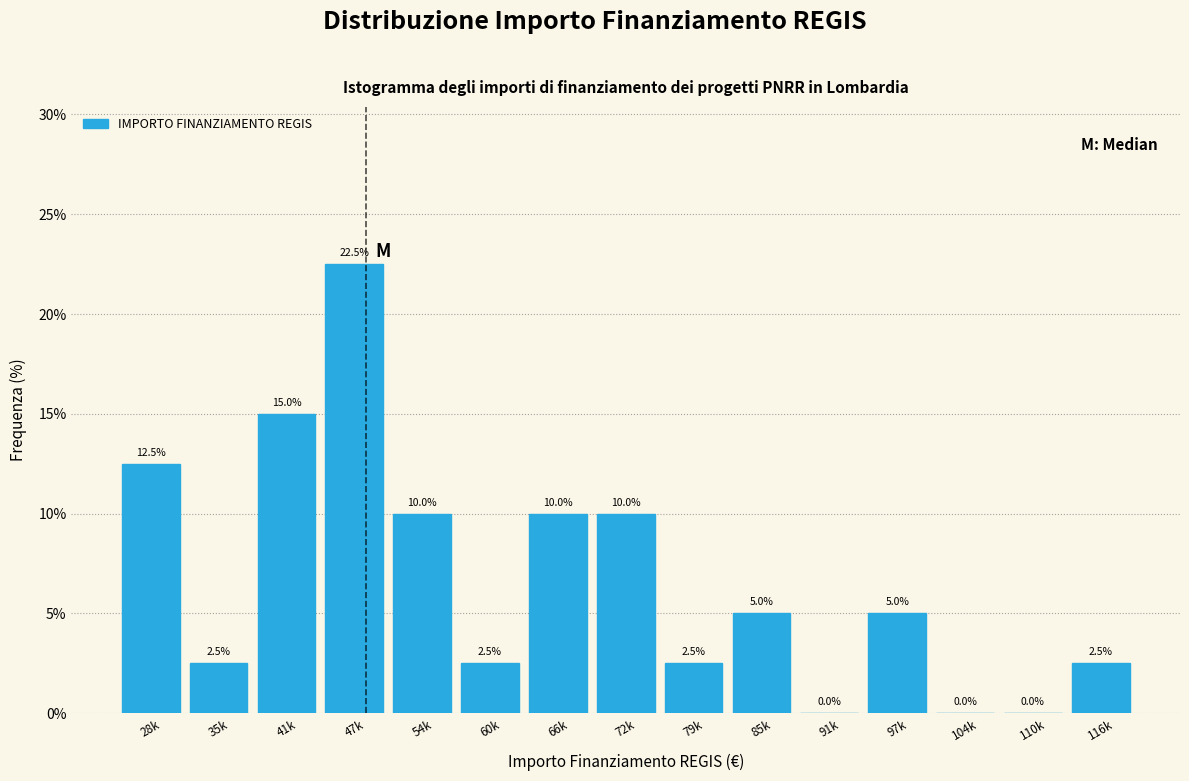

Reading left to right, list all the values displayed in this chart.

28k=12.5	35k=2.5	41k=15.0	47k=22.5	54k=10.0	60k=2.5	66k=10.0	72k=10.0	79k=2.5	85k=5.0	91k=0.0	97k=5.0	104k=0.0	110k=0.0	116k=2.5